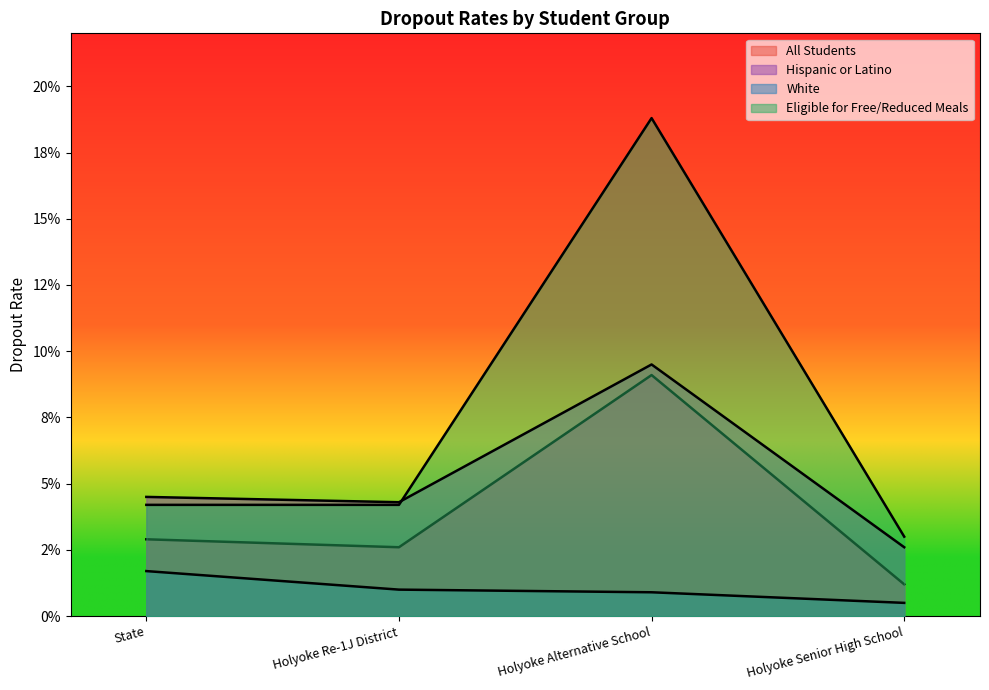

Is it true that Hispanic or Latino equals 0.0 at Holyoke Senior High School?

False